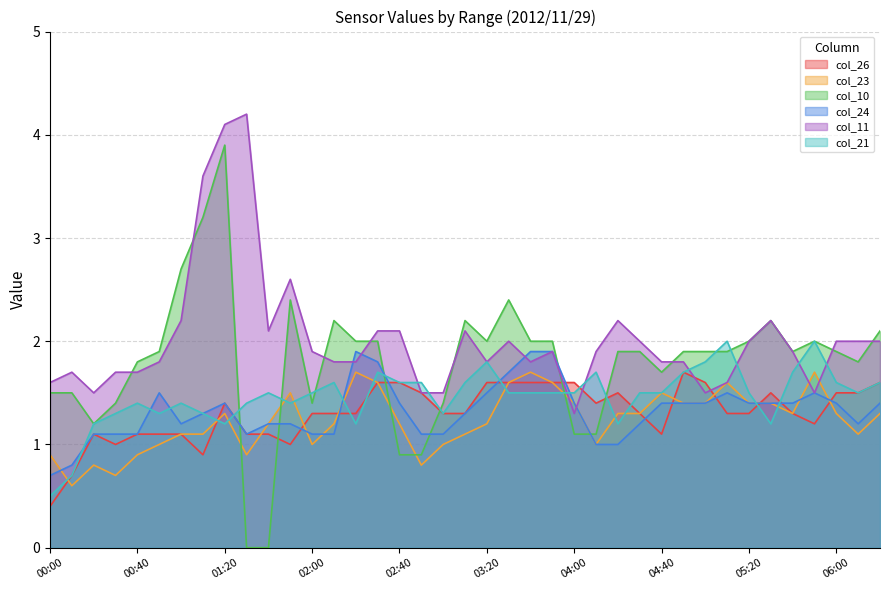

Read the col_10 value at 02:10.

2.2